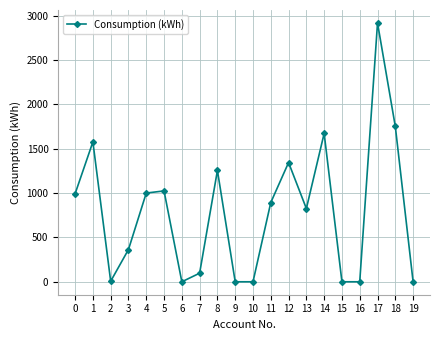

Read the value at 2, to the nearest 50.

0